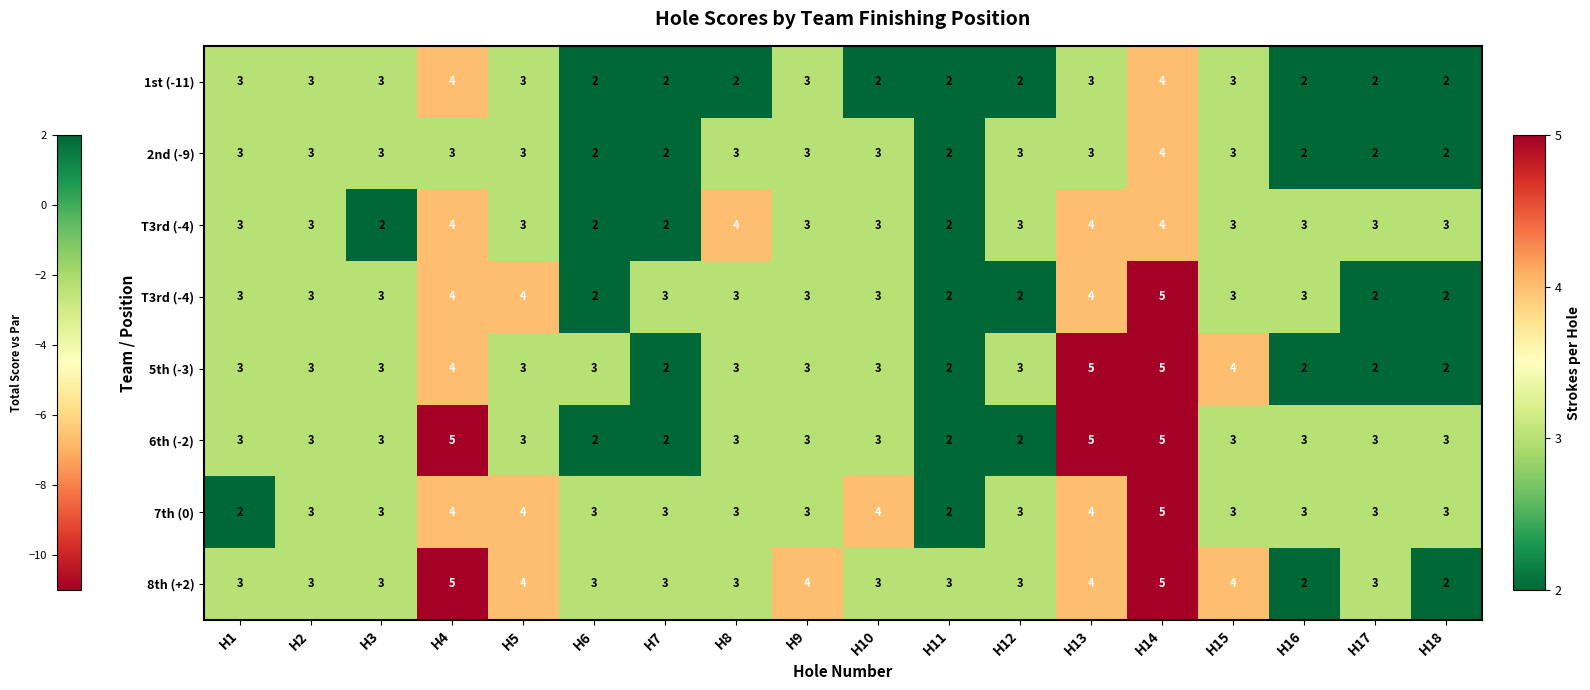

What is the total value across all series at H11?

17